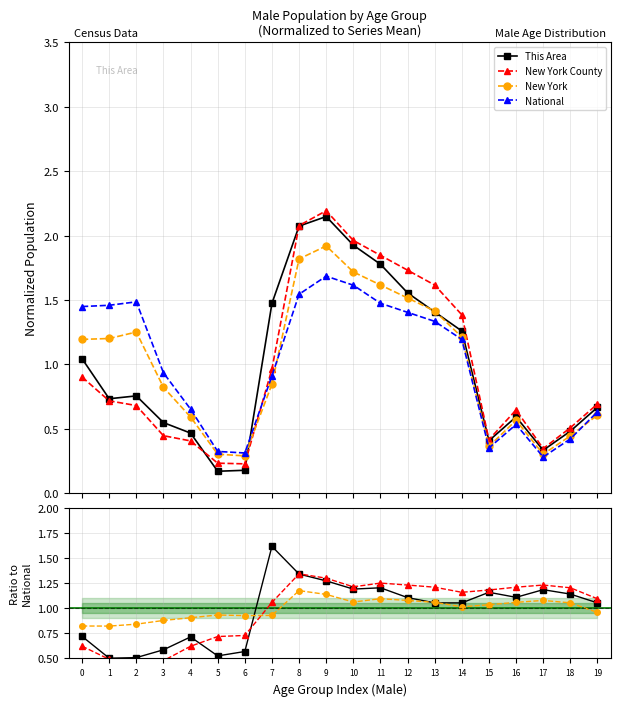

Which series has the largest total across all categories?

National